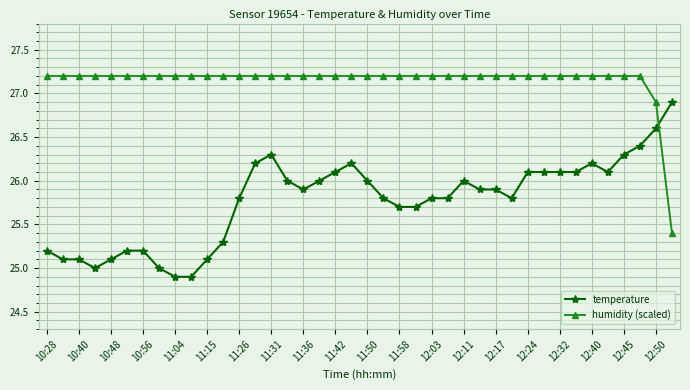

True or false: temperature has more than 0 points higher than both neighbors.

True